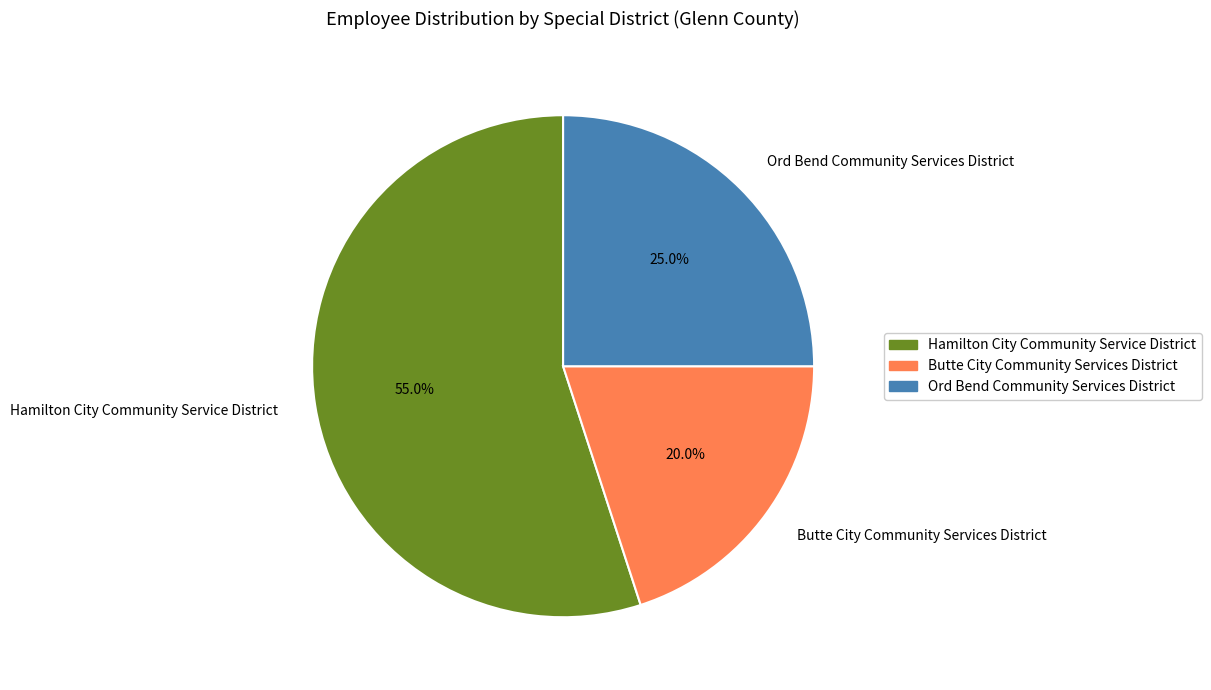

Combined, what portion of the pie is Butte City Community Services District and Ord Bend Community Services District?

45.0%